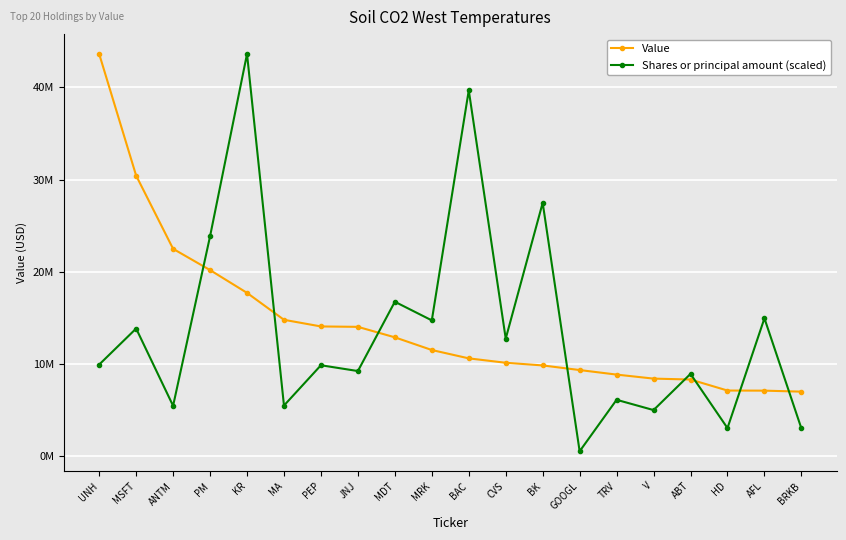

Which series has the widest spread of values?

Shares or principal amount (scaled)